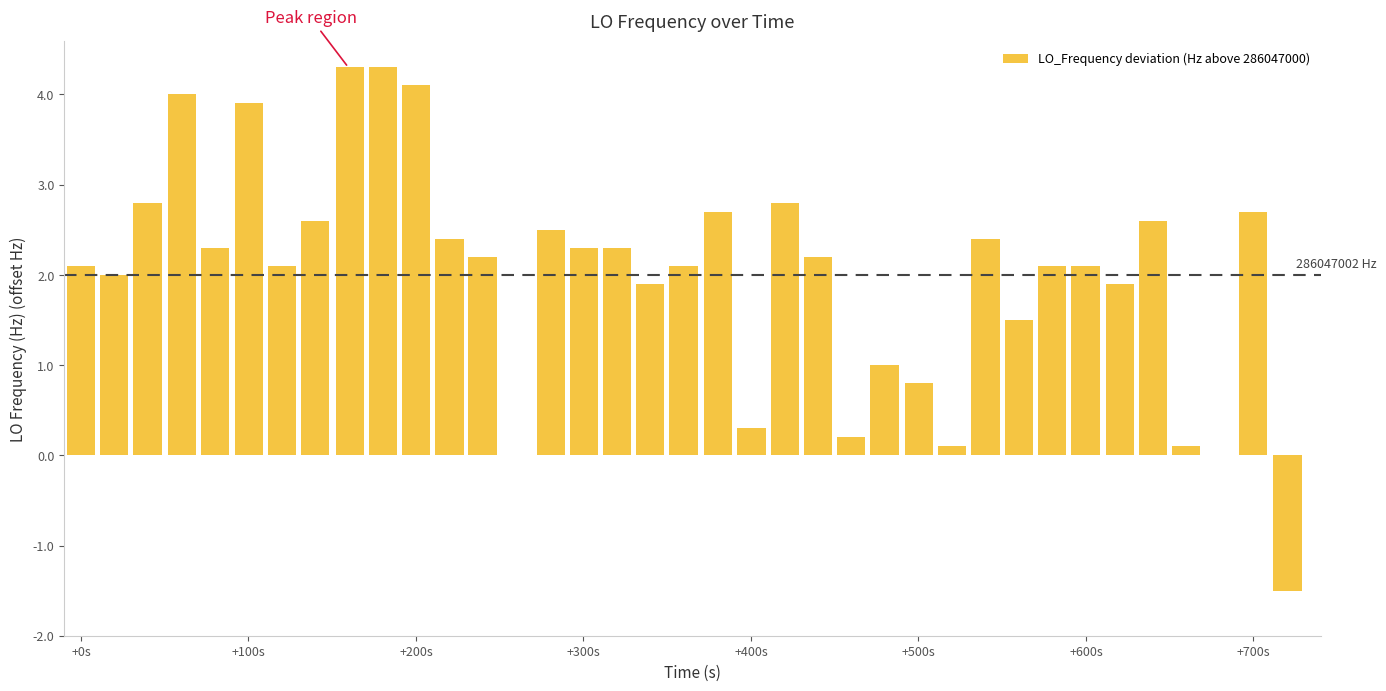

What is the sum of all values?

79.7